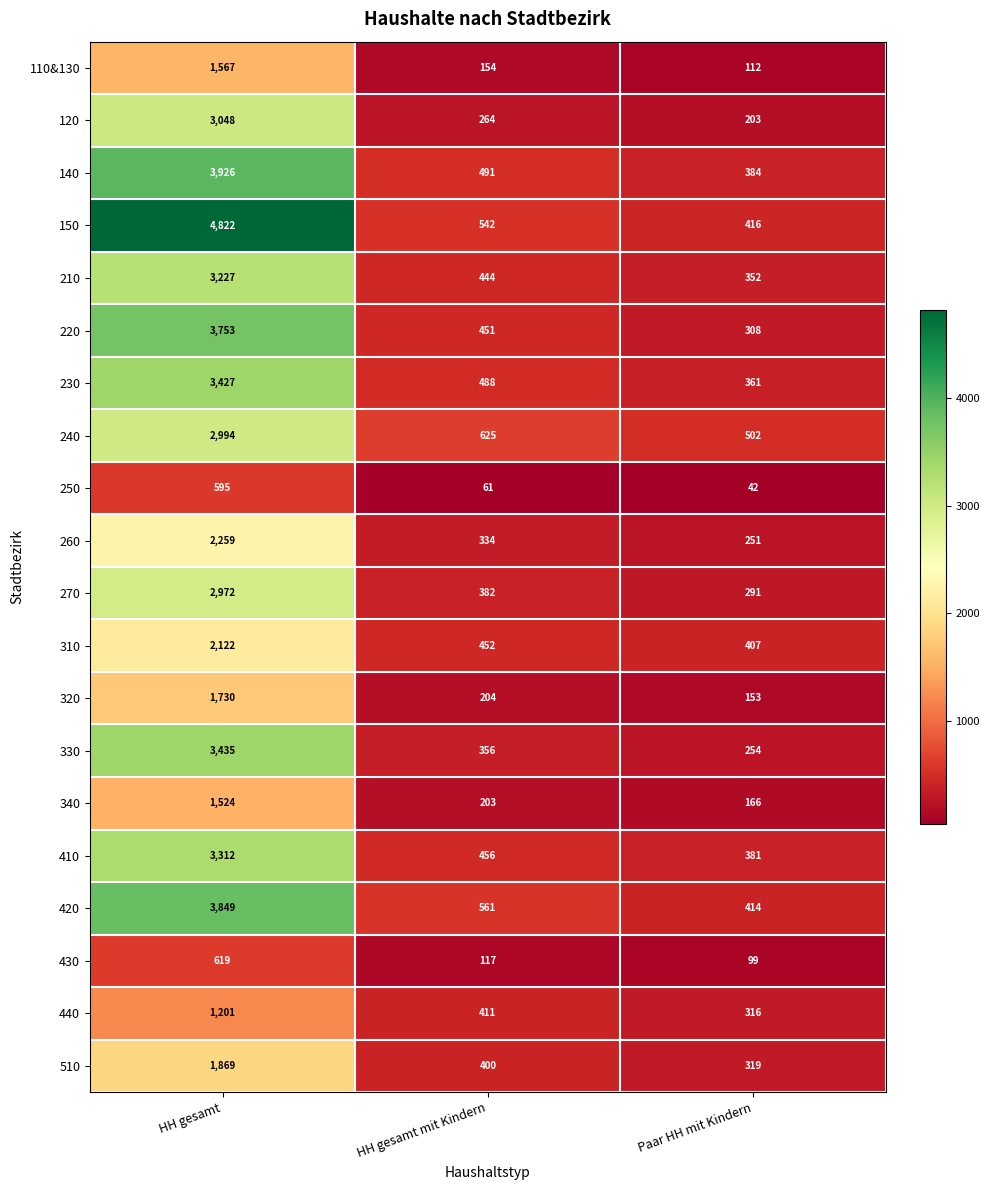

True or false: 340 has a value of 203 at HH gesamt mit Kindern.

True